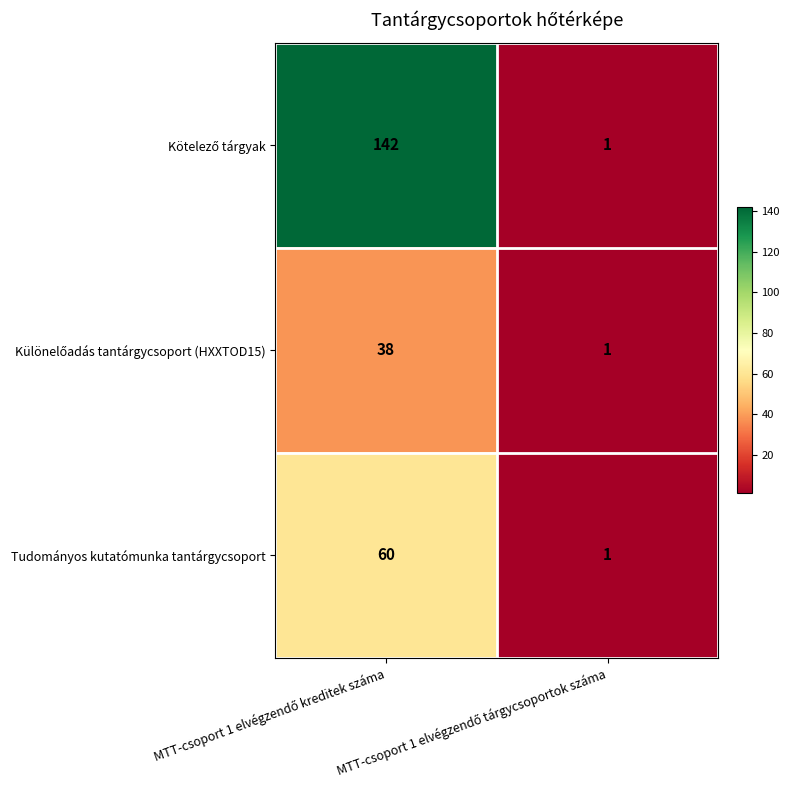

What is the maximum value shown in the chart?

142